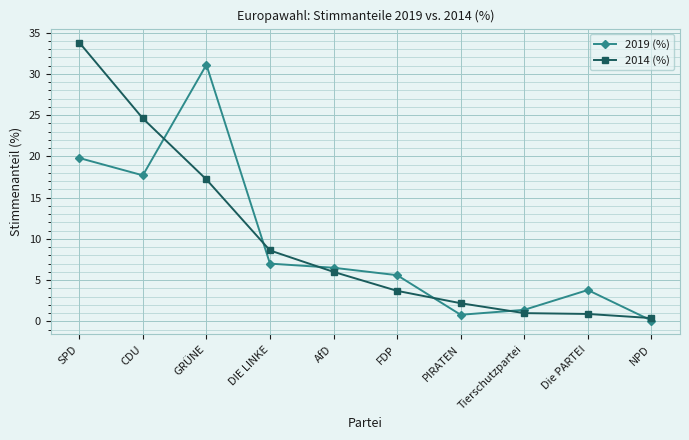

At which category does 2019 (%) reach its first local peak?

GRÜNE